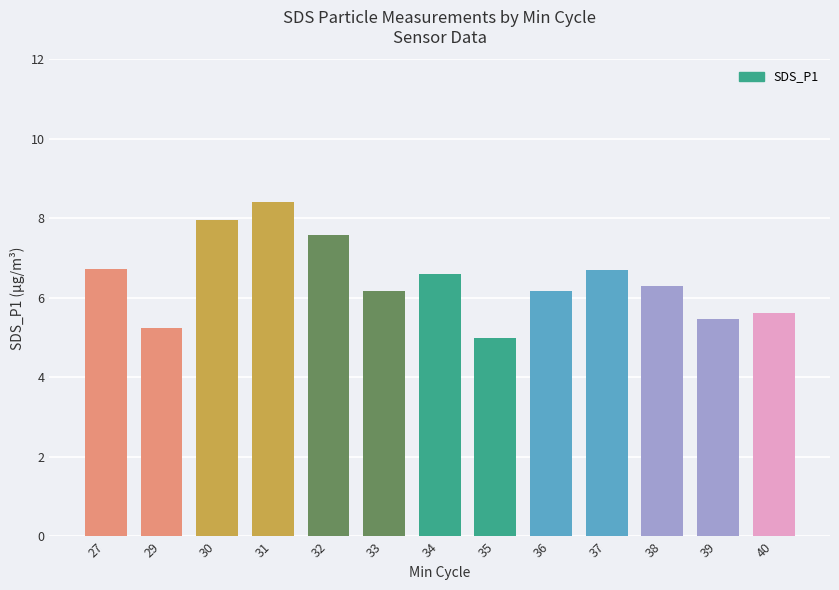

Which label corresponds to the largest value in the chart?

31